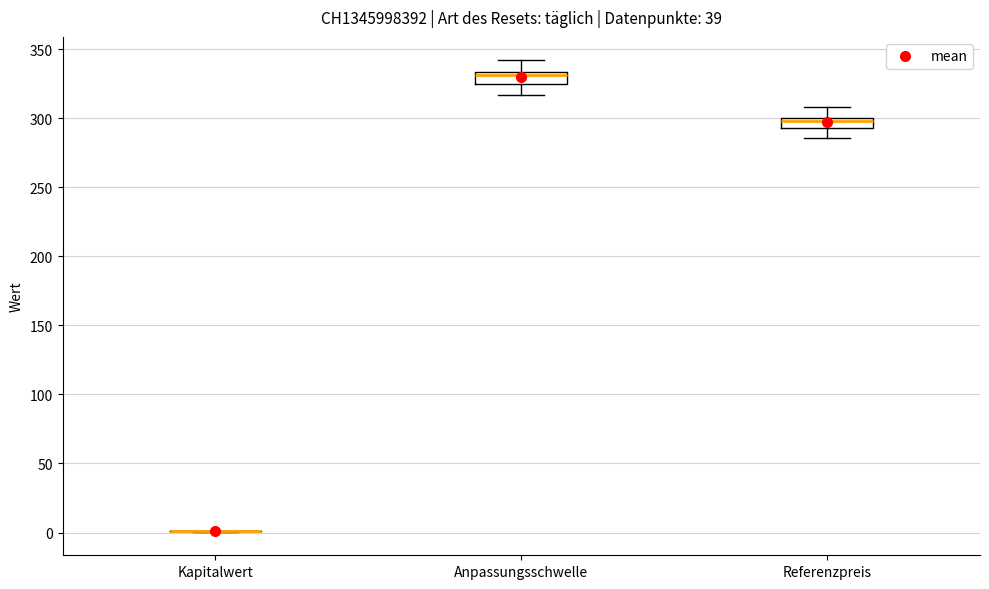

Where is the lower edge of the box for Anpassungsschwelle on the y-axis? The values are not printed on the chart, so give them approximately, as read against the axis.

325